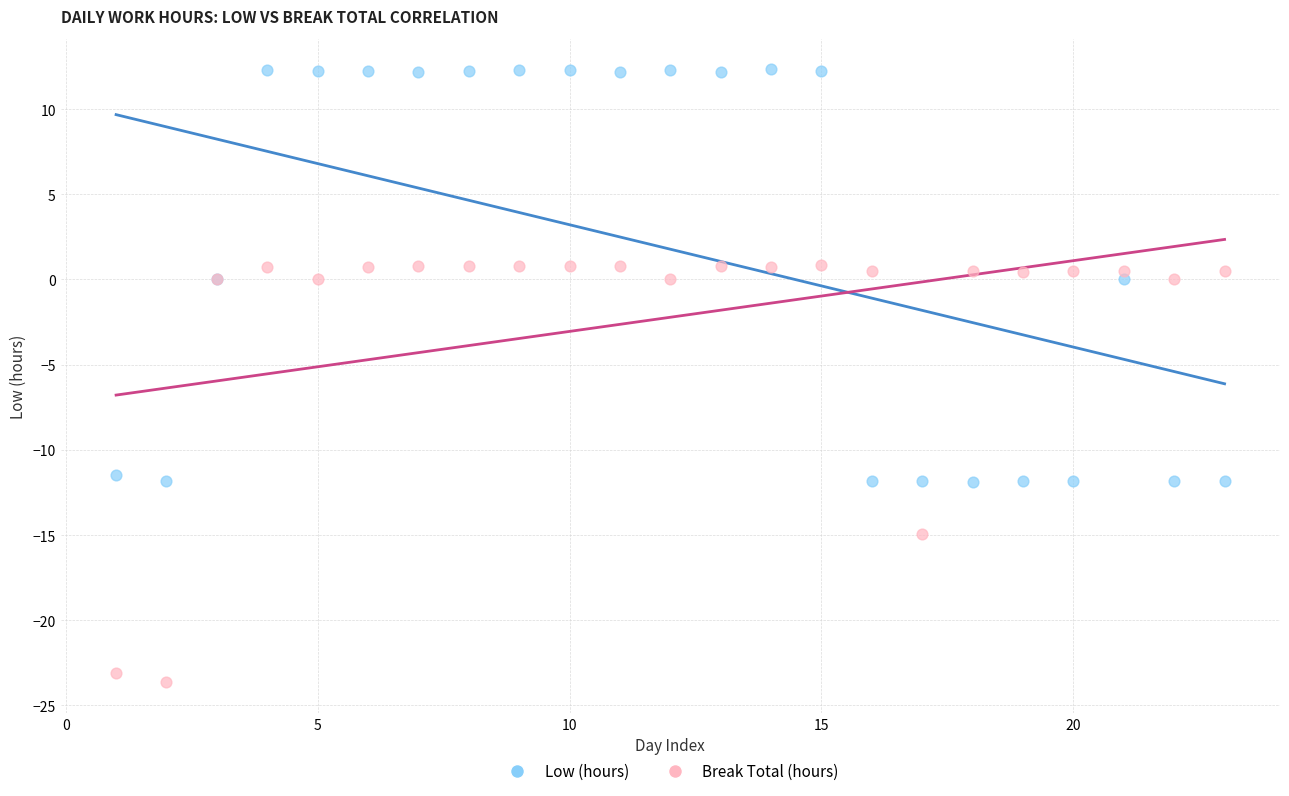

What is the X range (max minus min) for the scatter plot?

22.0